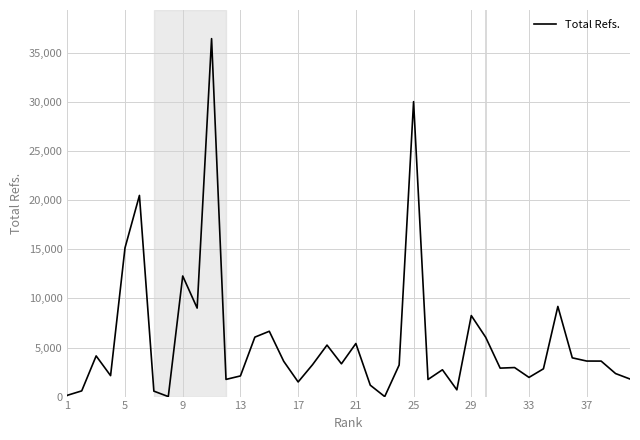

What is the average value?

5723